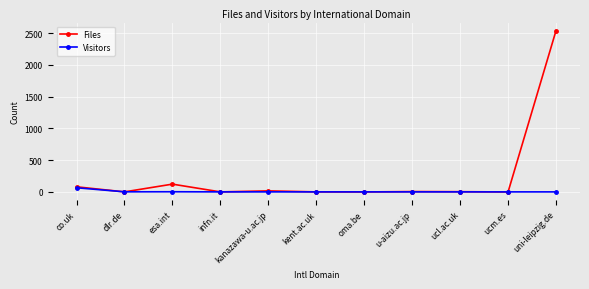

What position from the right is ucm.es?

2